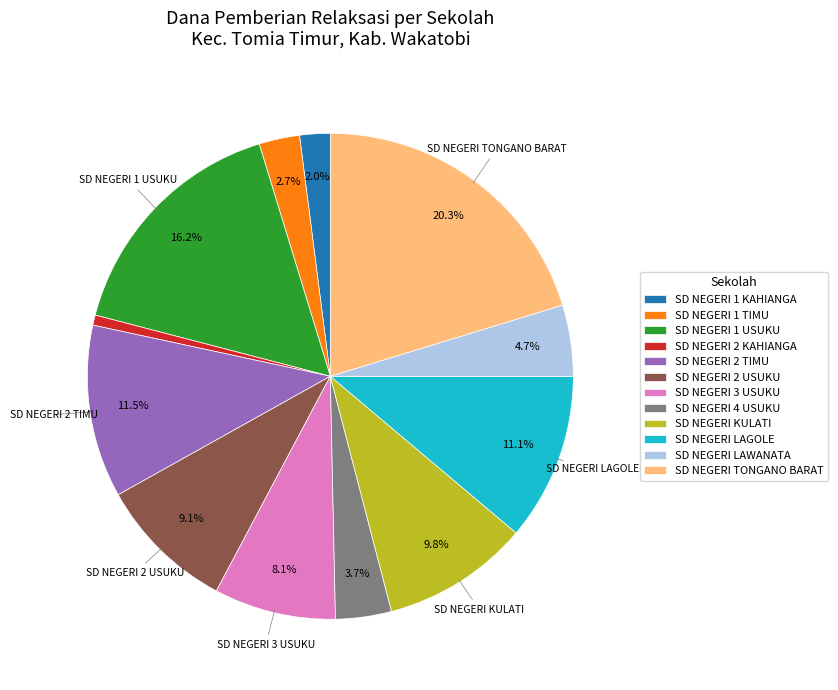

True or false: SD NEGERI 4 USUKU accounts for 9% of the total.

False